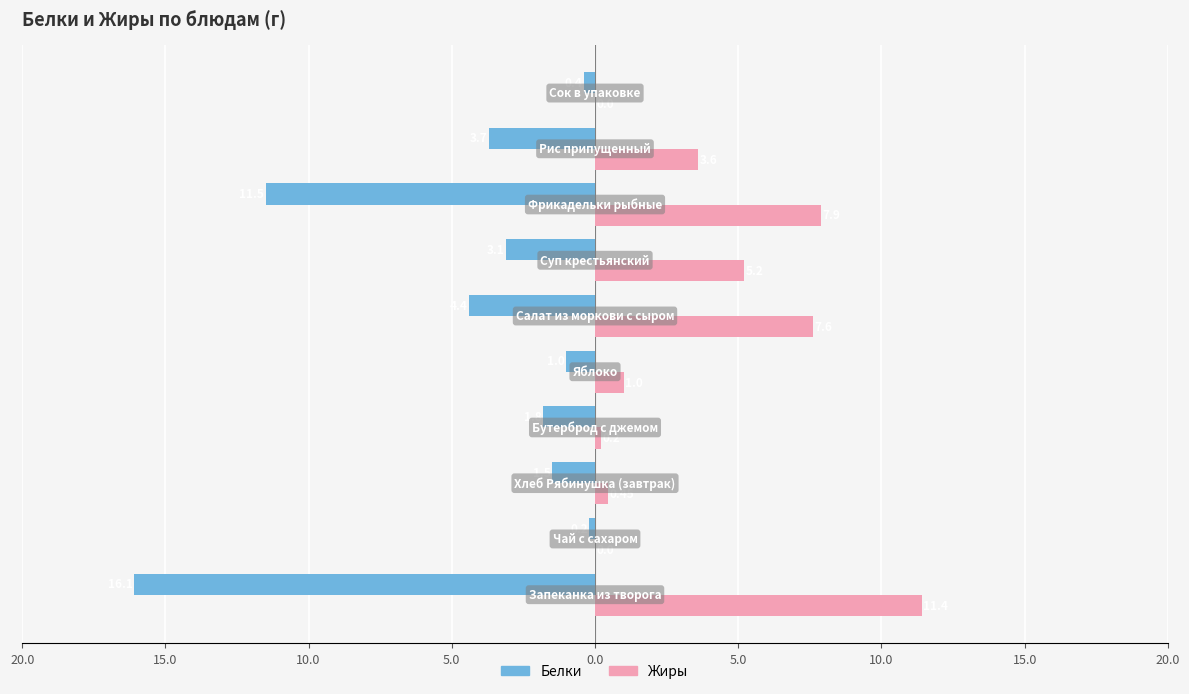

What are all the series names shown in the legend?

Белки, Жиры